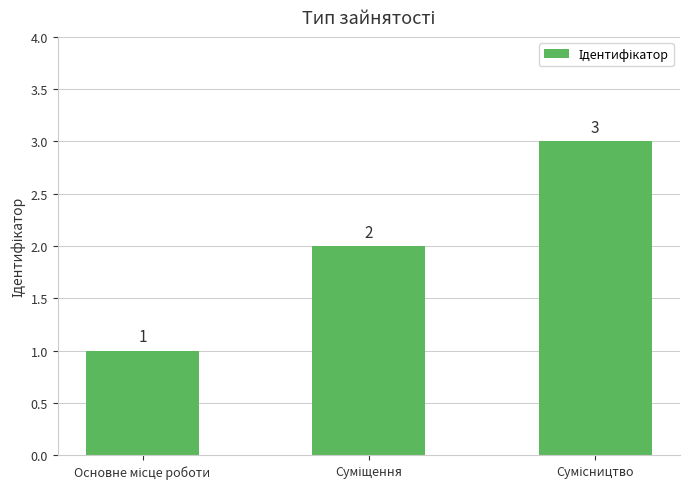

How many distinct data groups are displayed?

1